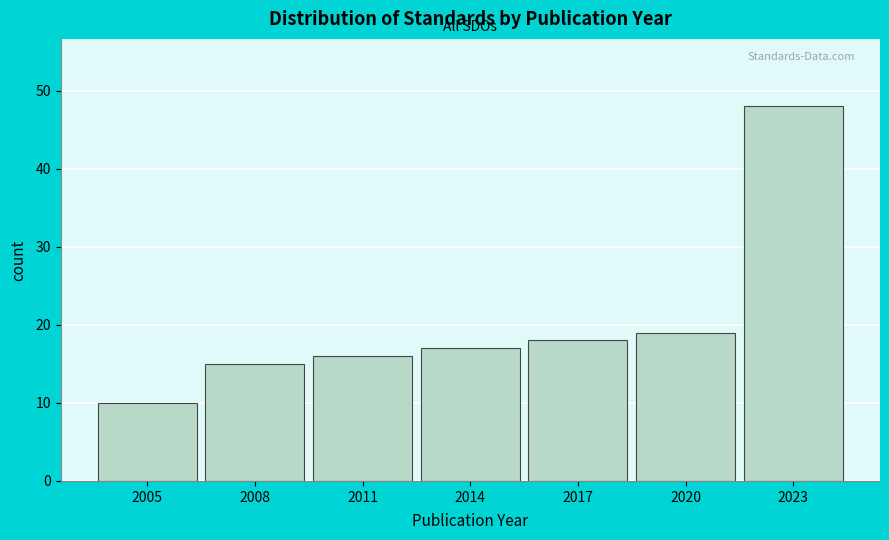

Reading left to right, list all the values displayed in this chart.

10	15	16	17	18	19	48